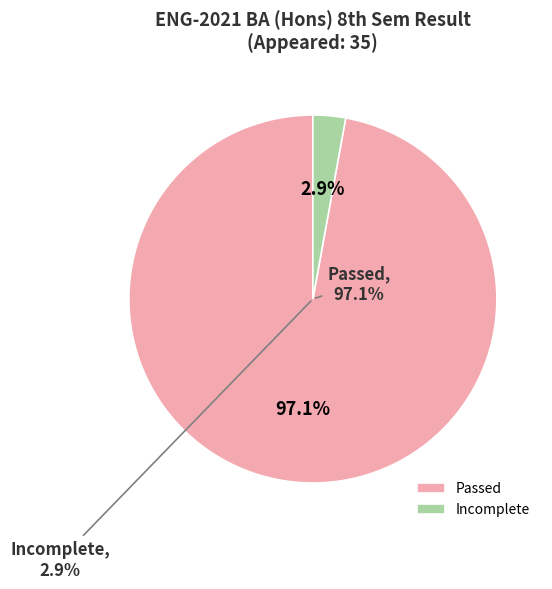

What percentage is the Passed slice, to the nearest percent?

97%